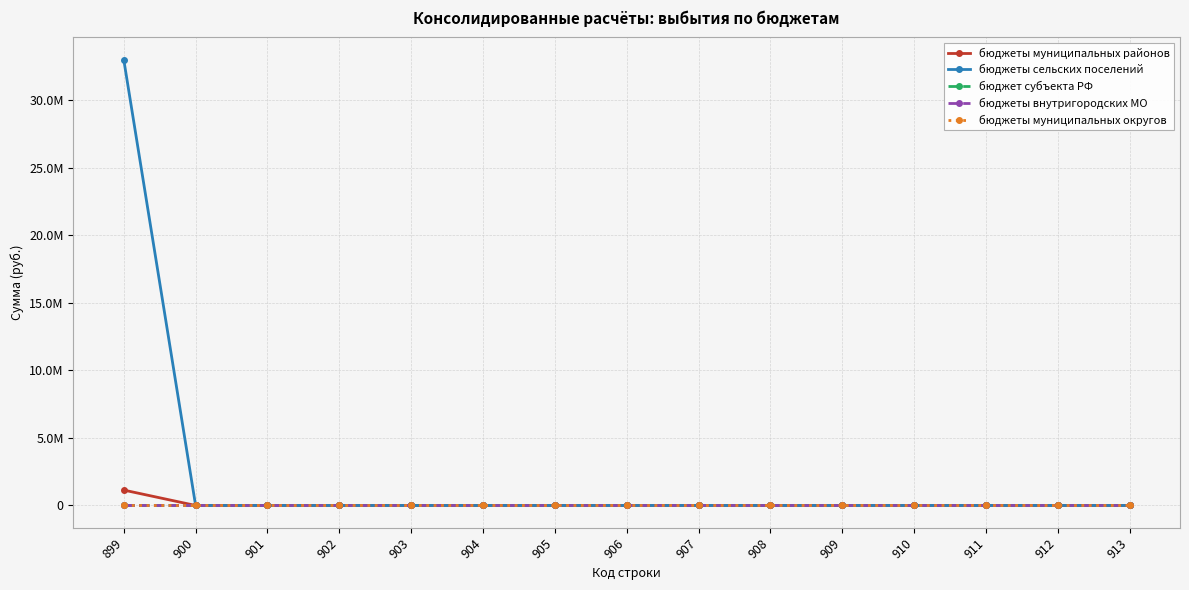

Which has a higher value, 900 or 913?

900